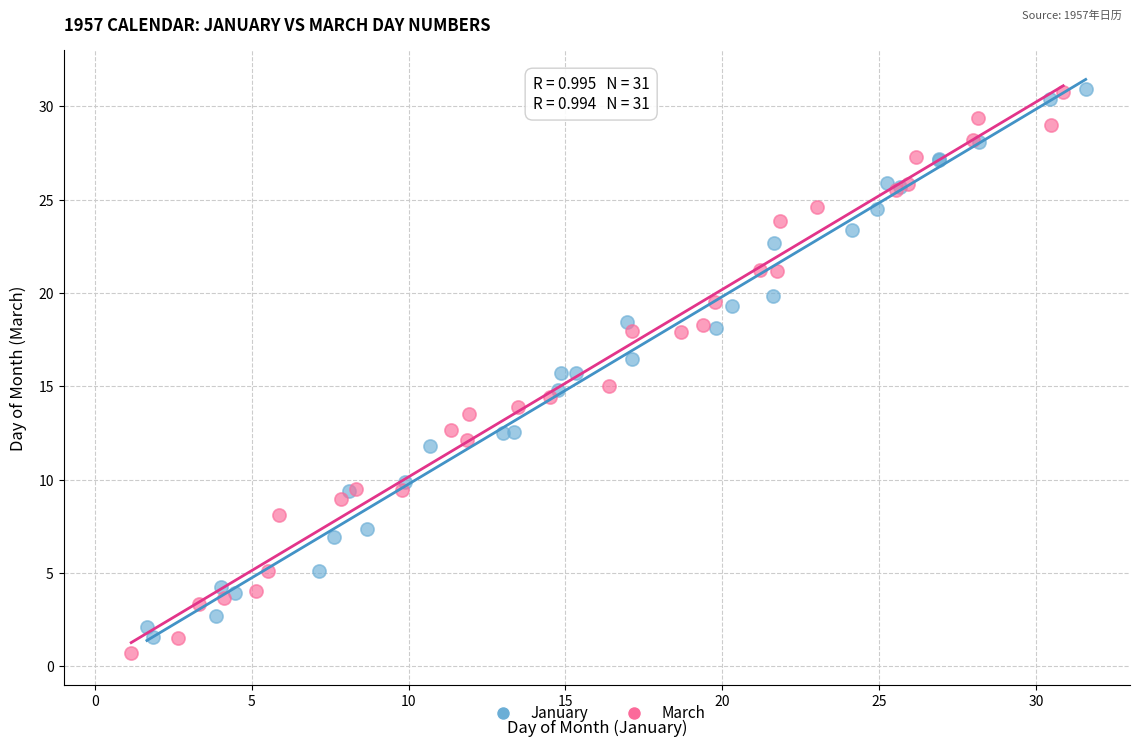

What are all the series names shown in the legend?

January, March